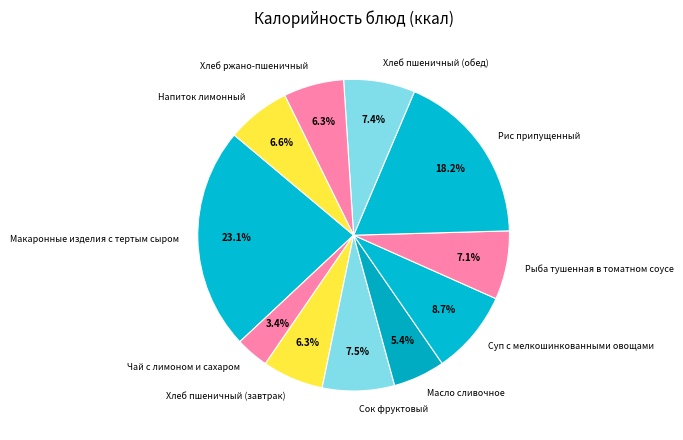

Approximately how many times larger is the value at Рыба тушенная в томатном соусе compared to Чай с лимоном и сахаром?

2.1